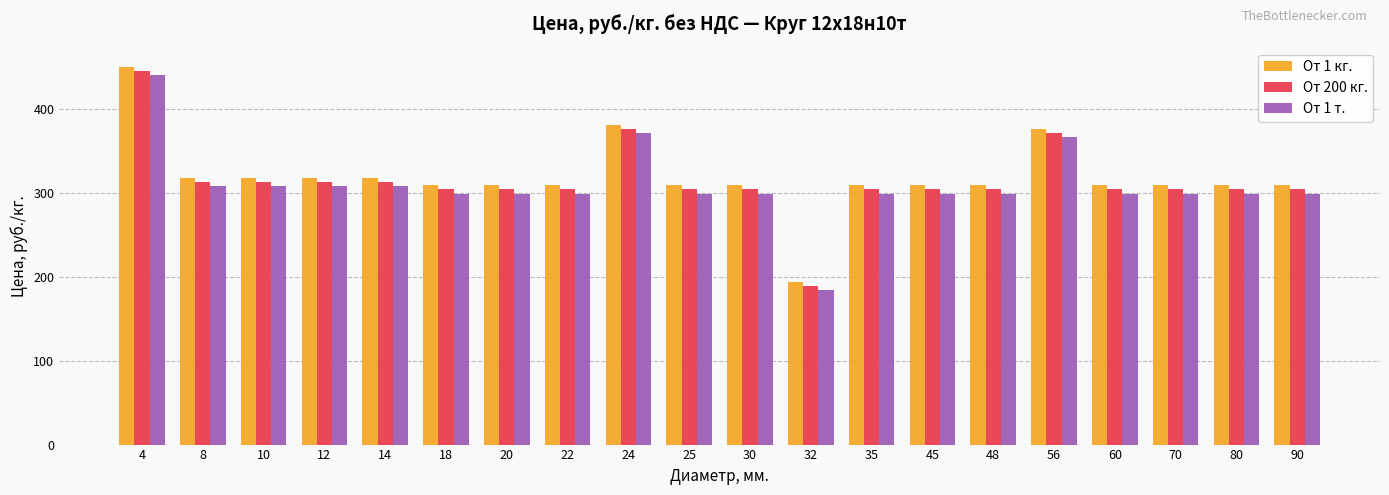

Is it true that От 1 кг. equals 308.7 at 45?

True